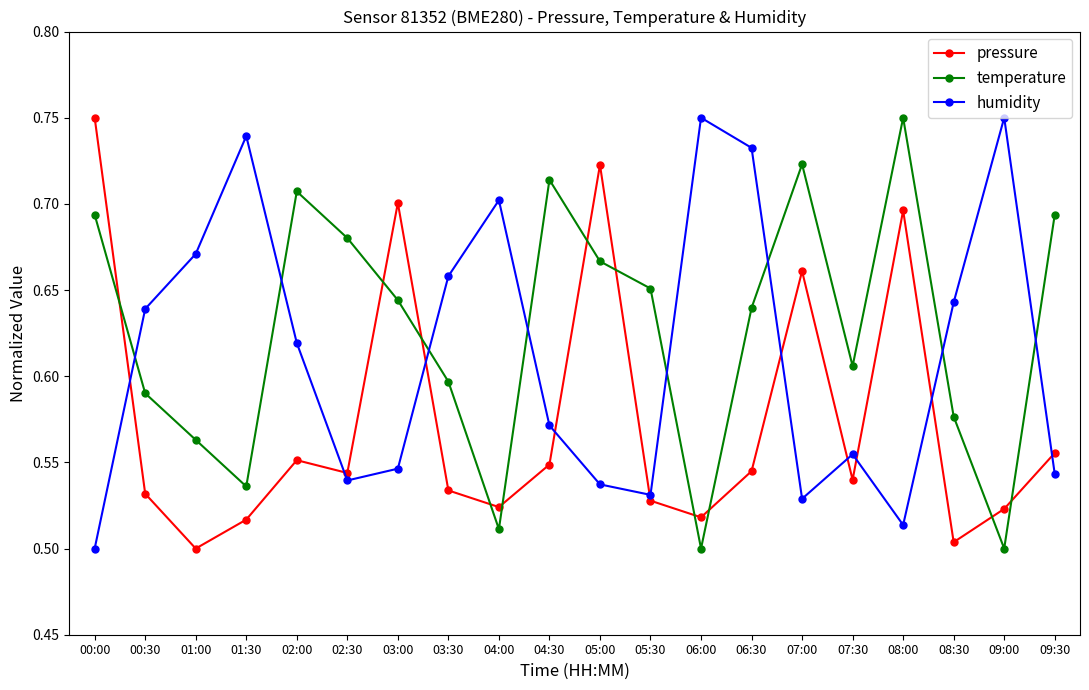

How many lines are shown in the chart?

3